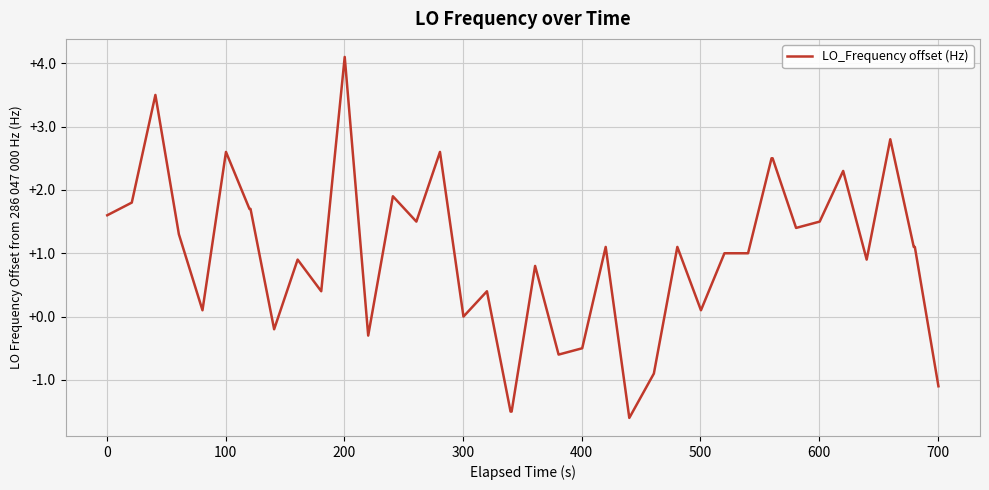

What is the maximum value shown in the chart?

4.1